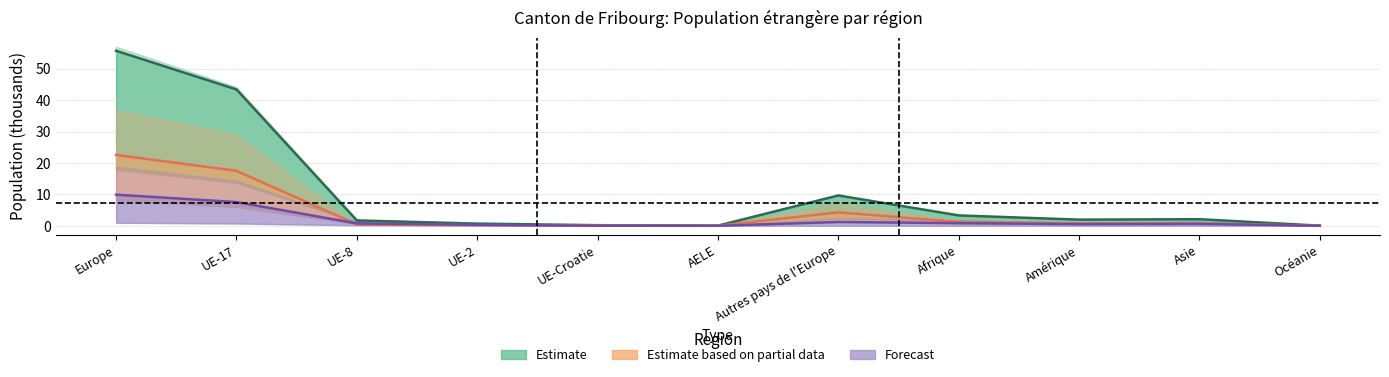

True or false: Estimate based on partial data has a value of 0.1 at UE-Croatie.

True